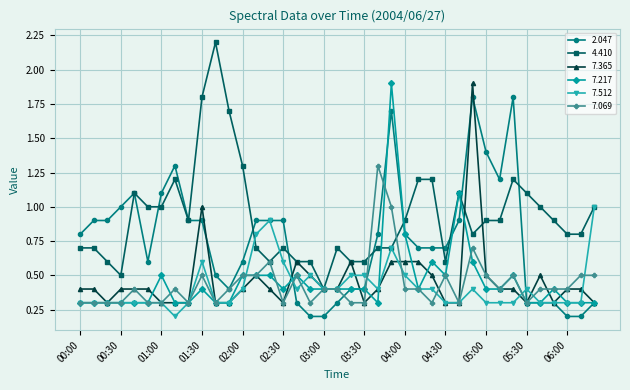

What is the difference between the second highest and second lowest values in the 2.047 series?

1.6